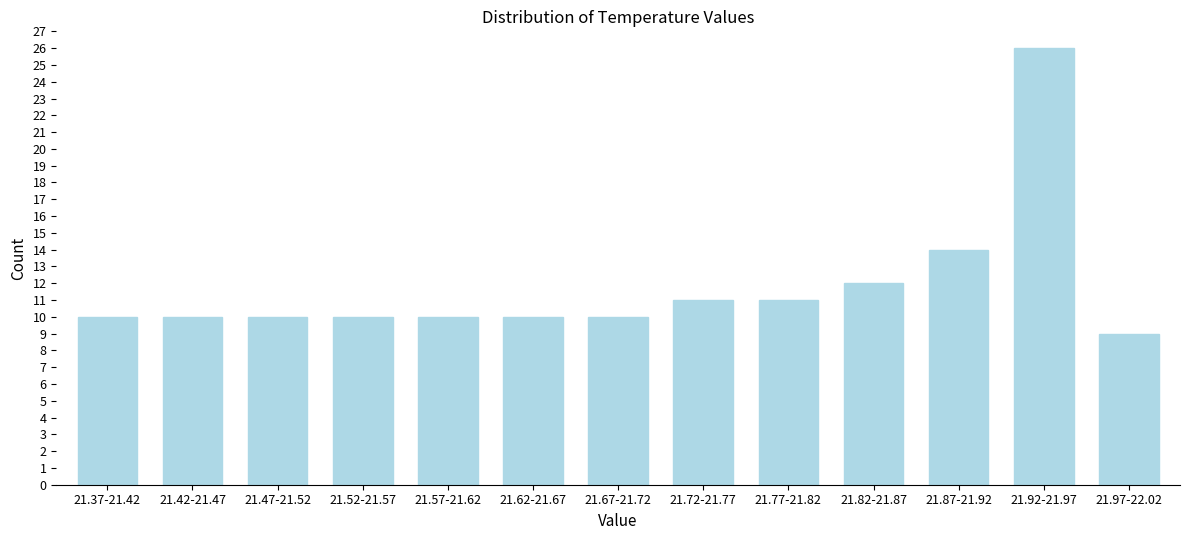

Reading left to right, extract all data points from this chart.

10	10	10	10	10	10	10	11	11	12	14	26	9